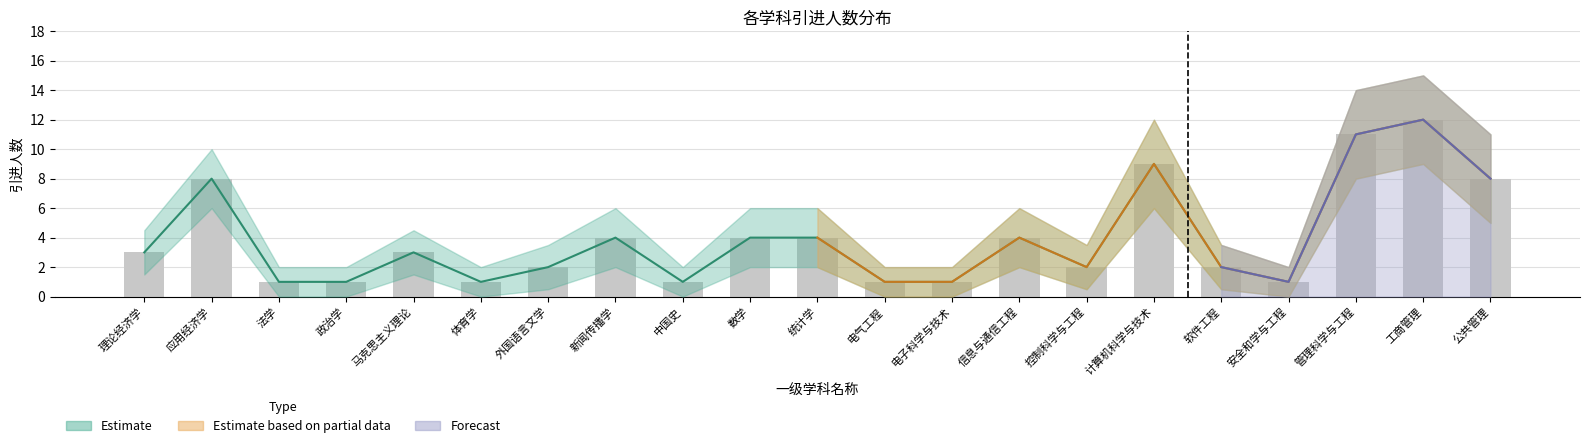

What is the difference between the maximum and minimum values in the 引进人数 series?

11